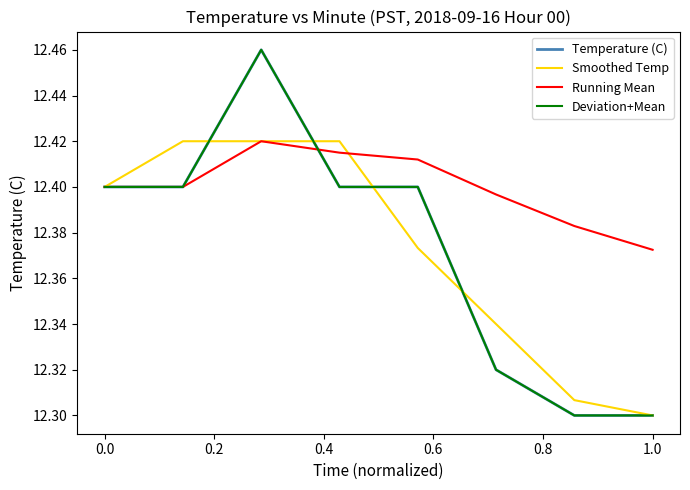

Which label corresponds to the smallest value in the chart?

1.0